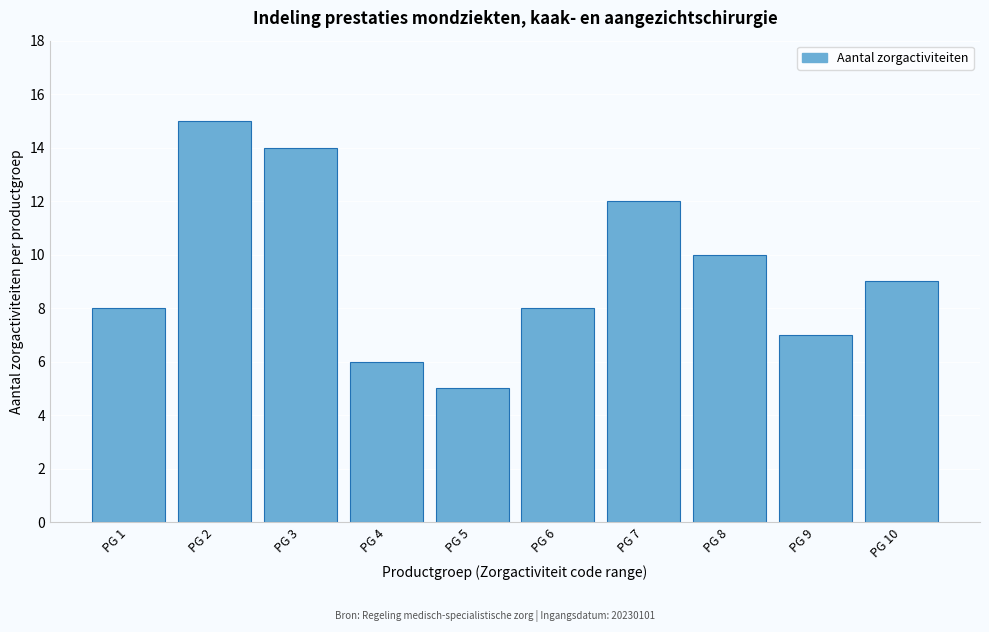

Reading left to right, transcribe all the data shown in this chart.

8	15	14	6	5	8	12	10	7	9